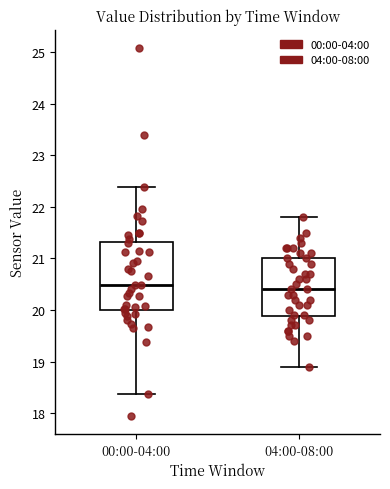

Reading left to right, transcribe this box plot: for each box, give where its median line is, the range the box spans, and where its two whiskers end, as read against the y-axis. The values are not printed on the chart, so give them approximately, as read against the axis.

00:00-04:00: median 20.5, box 20.0 to 21.3, whiskers 18.4 to 22.4
04:00-08:00: median 20.4, box 19.9 to 21.0, whiskers 18.9 to 21.8